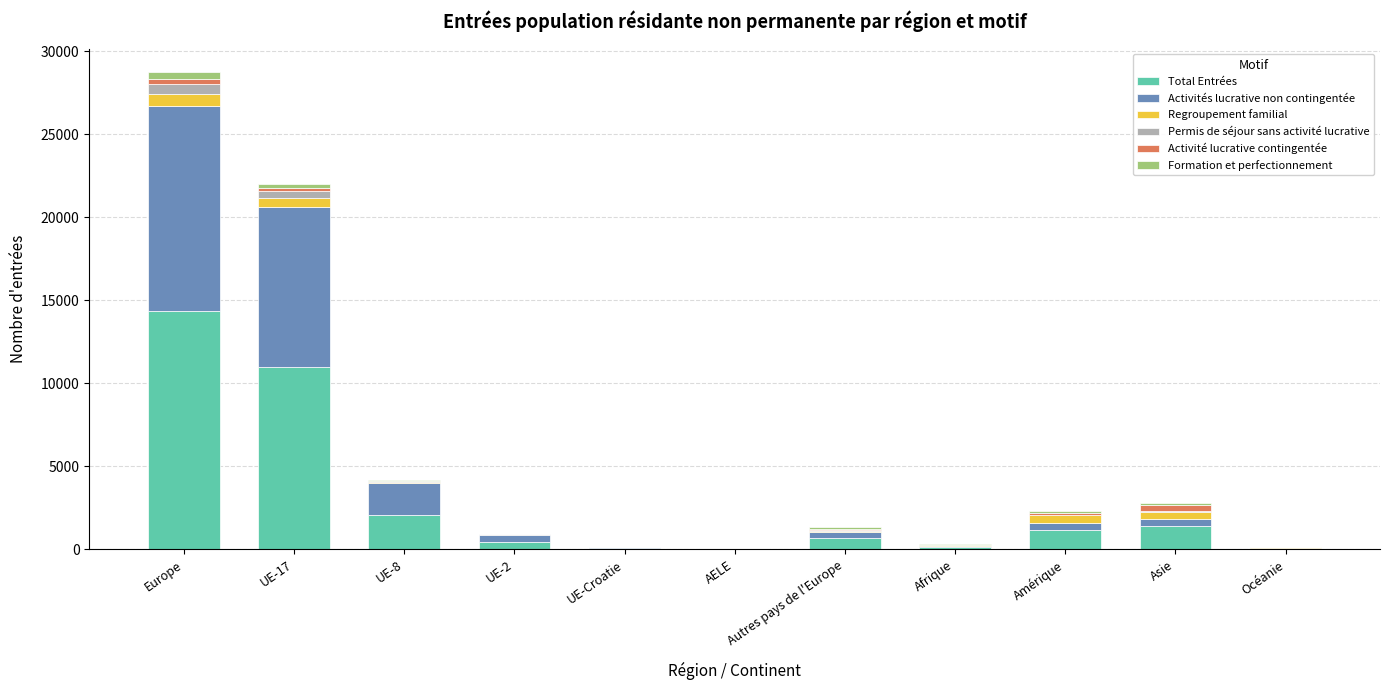

At which category is the sum across all series the highest?

Europe